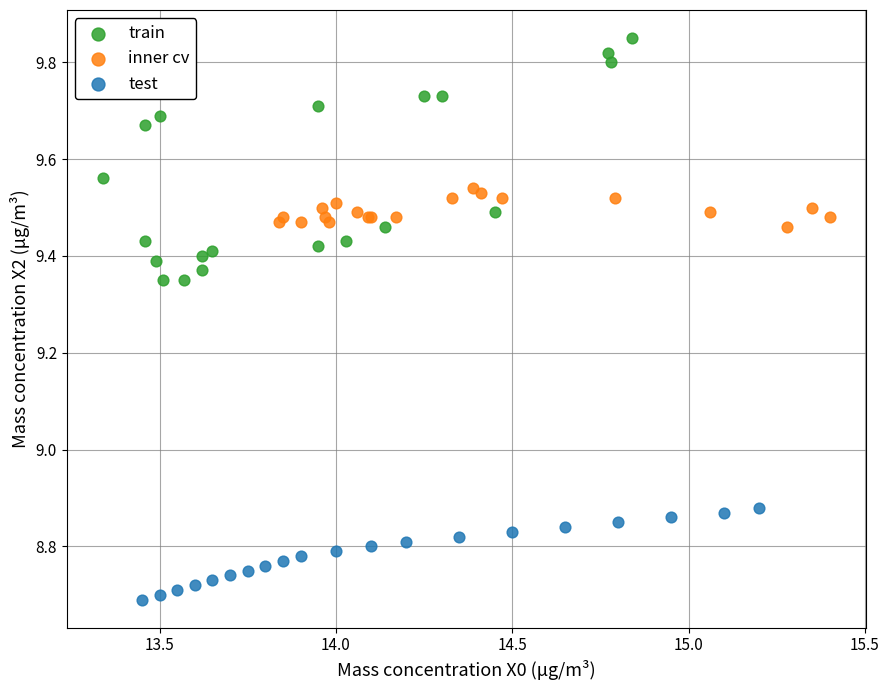

Which series has the widest spread of Y values?

train